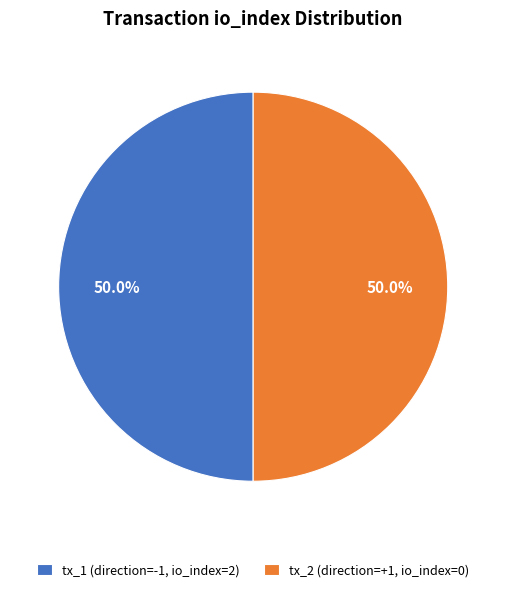

What percentage is NOT represented by tx_2 (direction=+1, io_index=0)?

50.0%